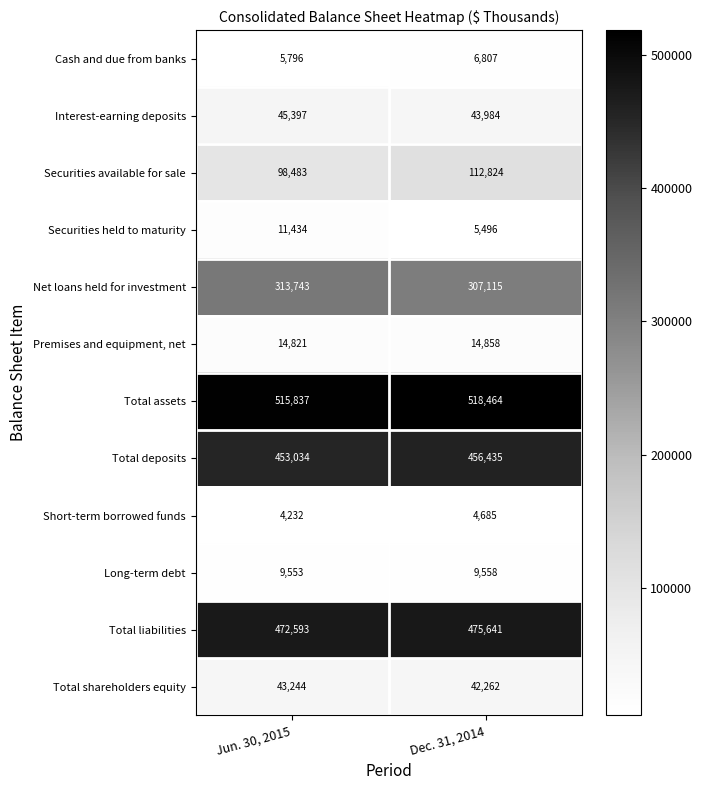

At which category is the sum across all series the highest?

Dec. 31, 2014